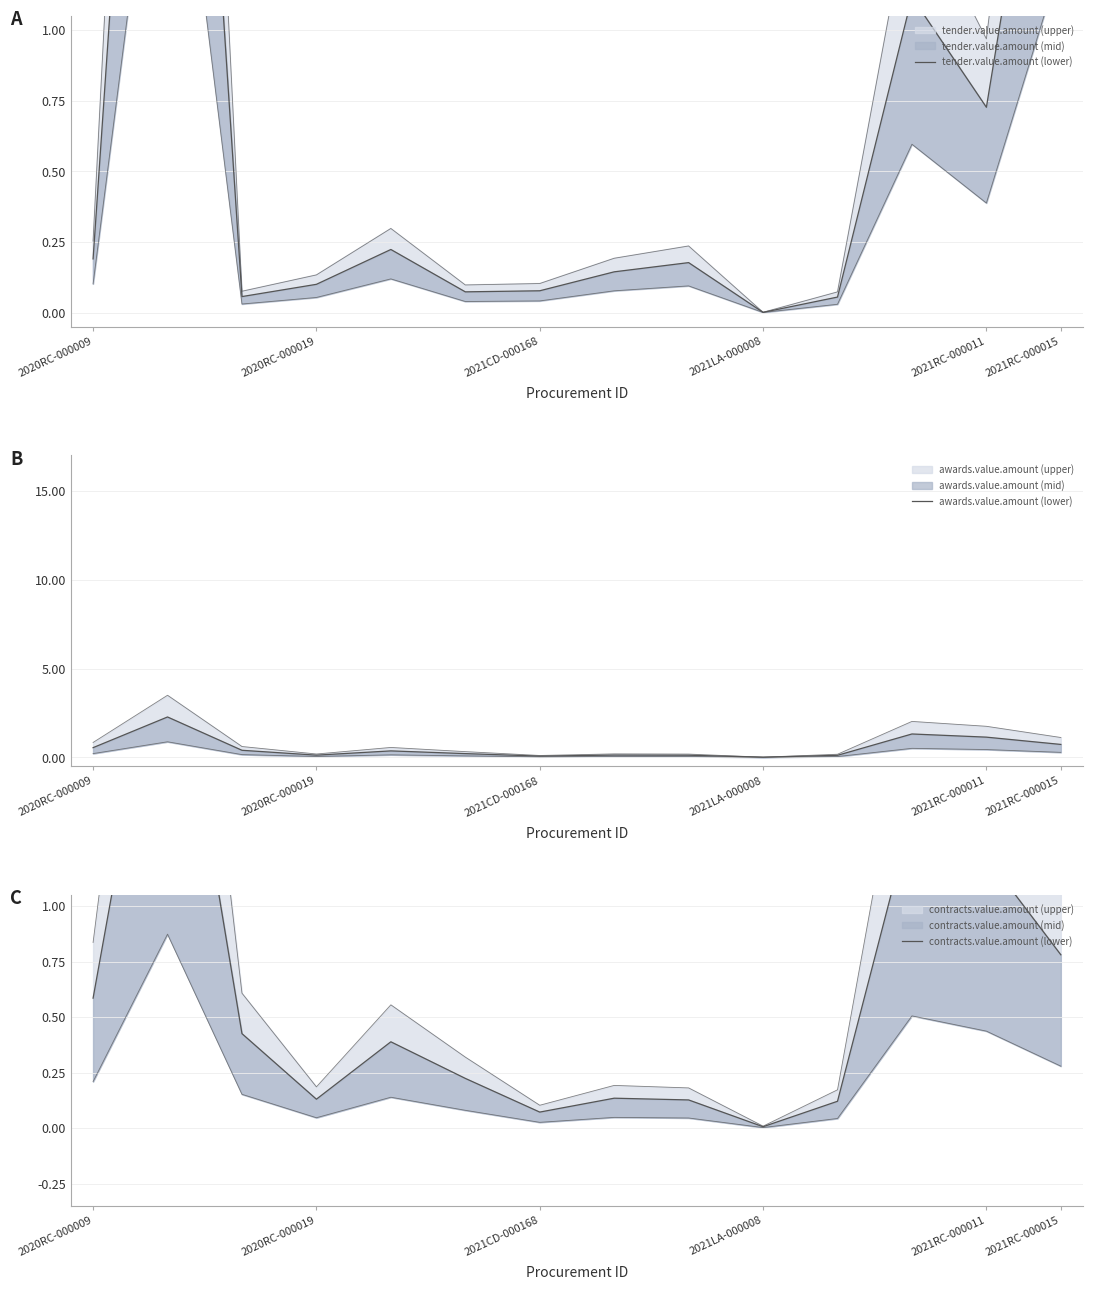

Which series changed the most between 8 and 12?

contracts.value.amount (lower)